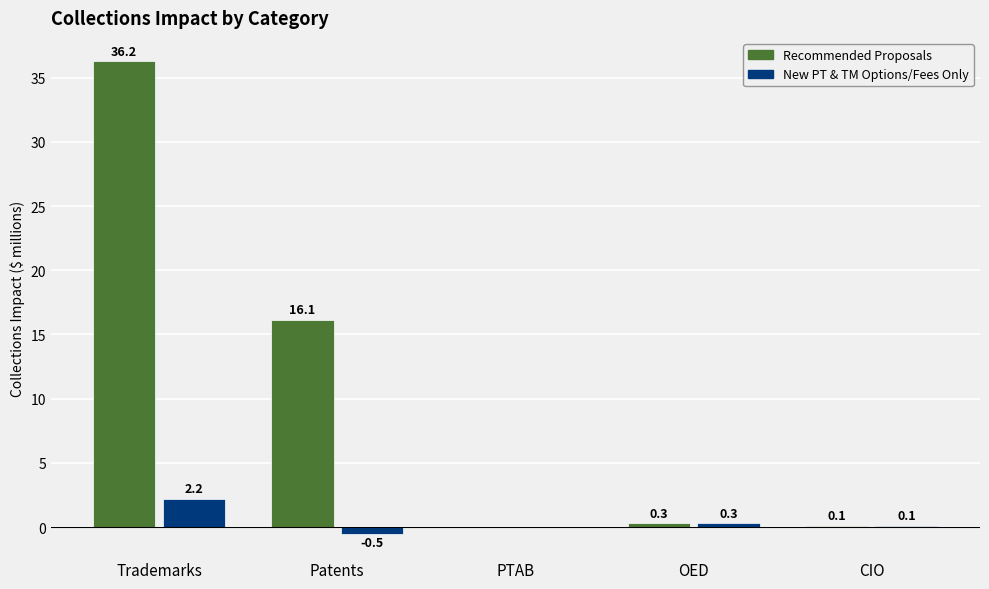

What is the sum of the New PT & TM Options/Fees Only values at CIO and OED?

0.4